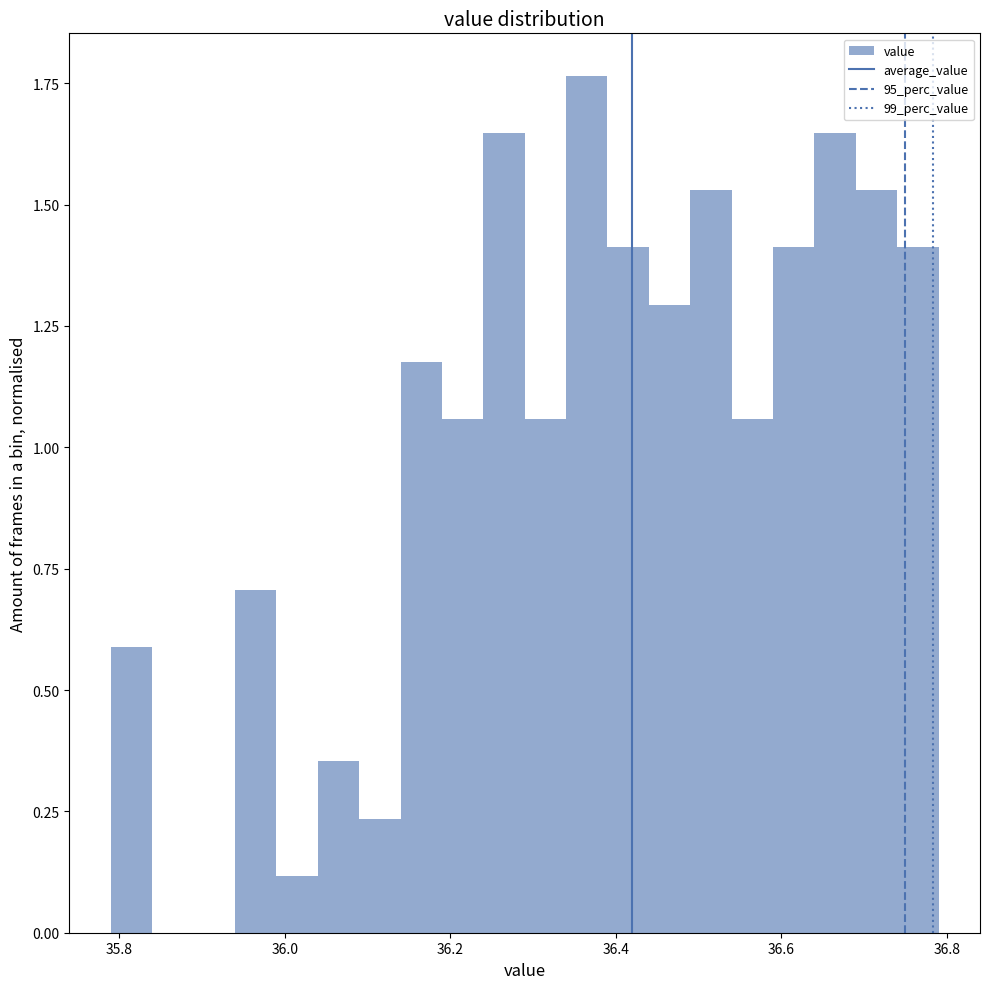

Around what value on the x-axis is the tallest bar? Give the approximate position of its centre, as read against the axis.

36.36